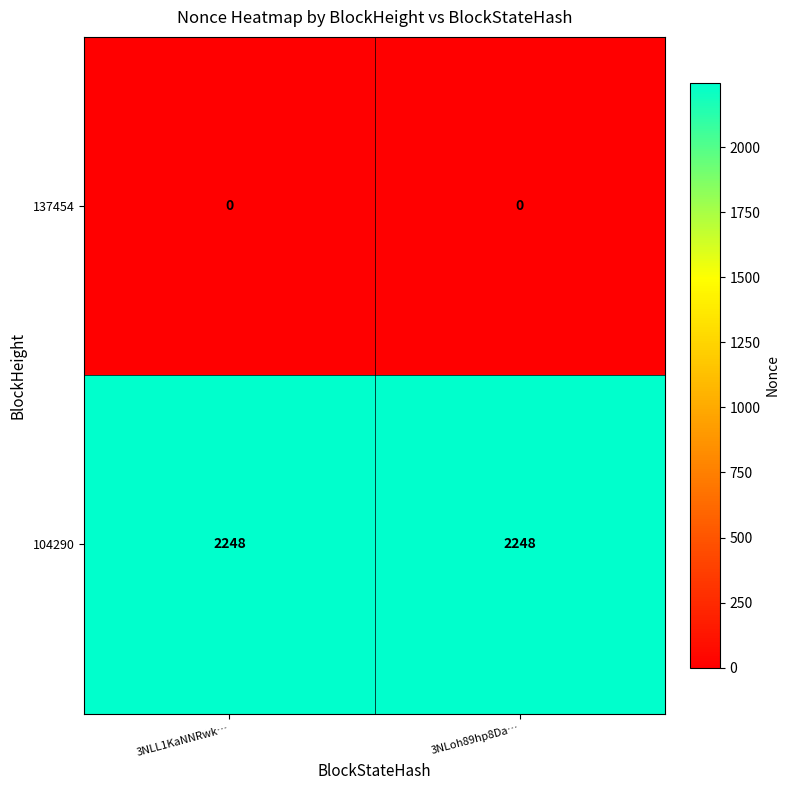

True or false: 137454 has a value of 0 at 3NLL1KaNNRwk….

True